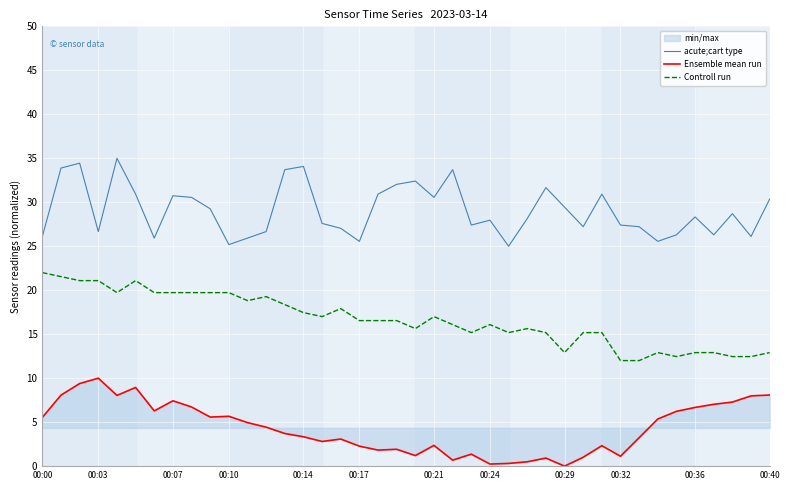

At how many categories does at least one series exceed 30?

16